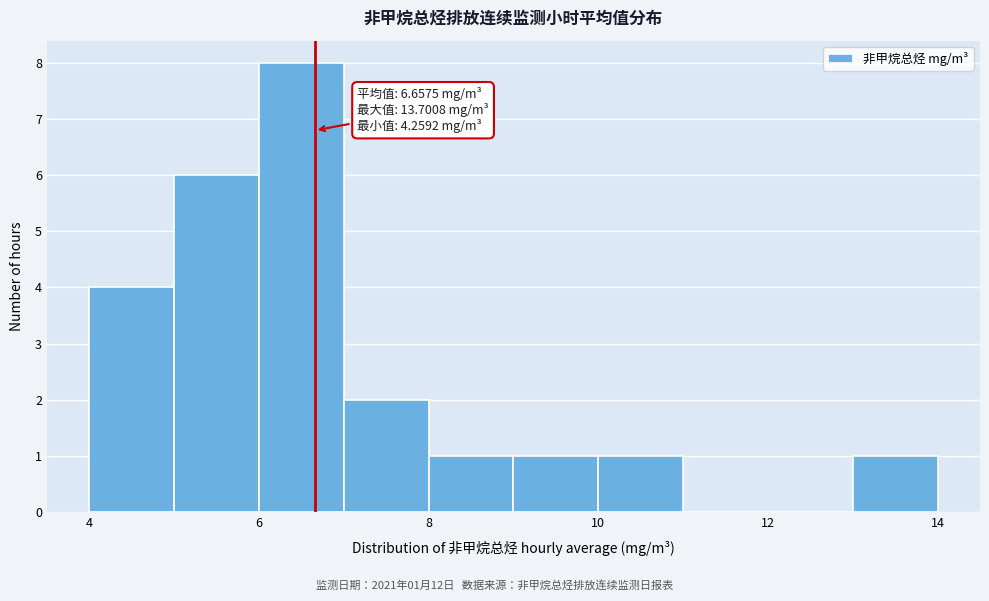

Which range on the x-axis has the tallest bar?

6 to 7